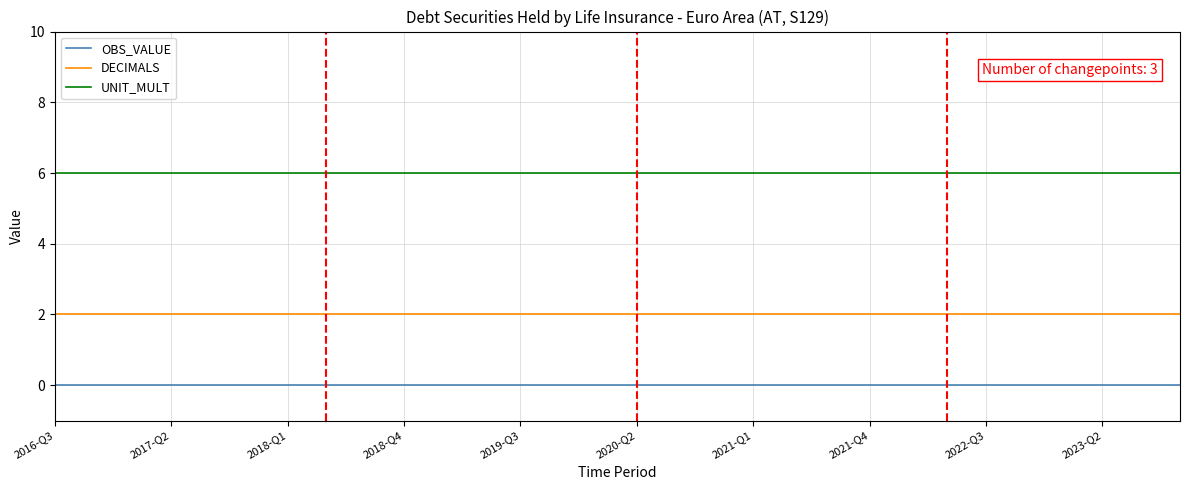

List the series in order of their overall mean, highest first.

UNIT_MULT, DECIMALS, OBS_VALUE